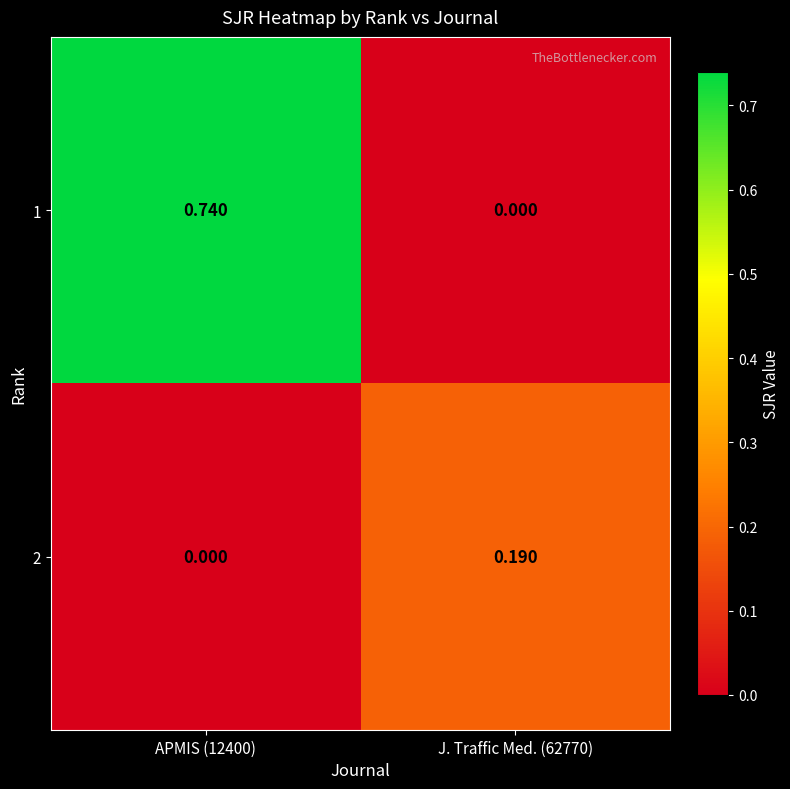

How many values in 2 are above zero?

1